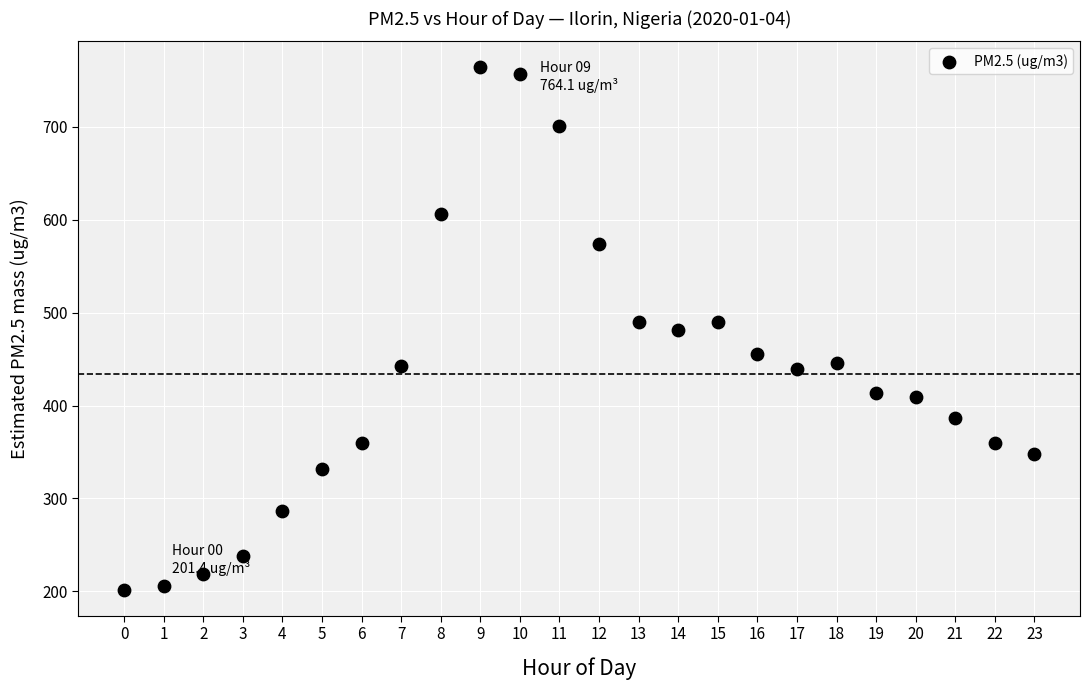

What is the range of Y values (max minus min)?

562.7